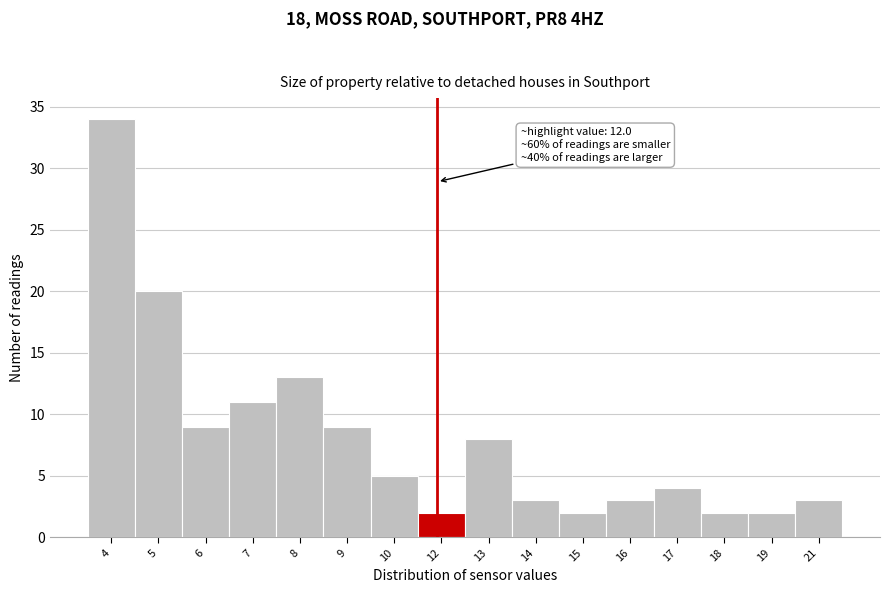

Reading right to left, extract all data points from this chart.

3	2	2	4	3	2	3	8	2	5	9	13	11	9	20	34